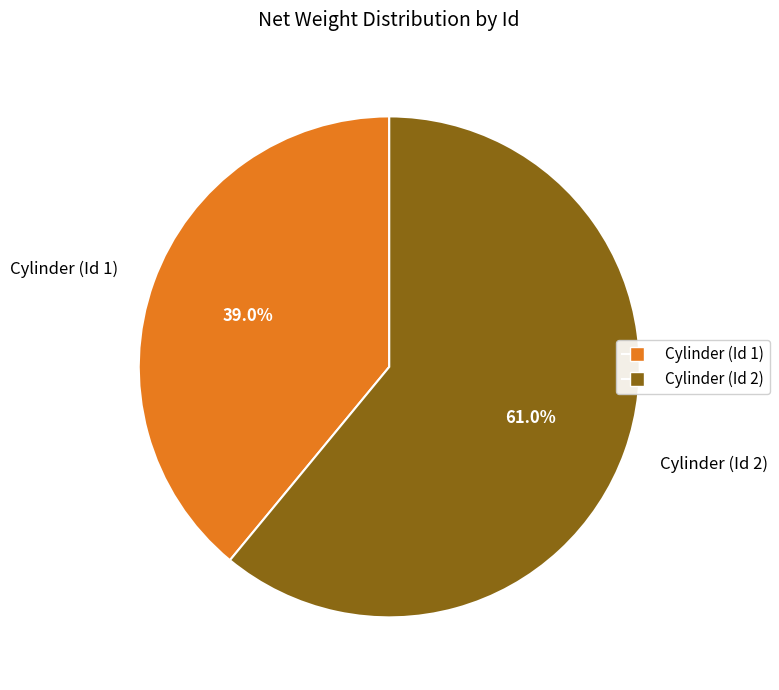

Is there any slice that represents more than half of the pie?

Yes